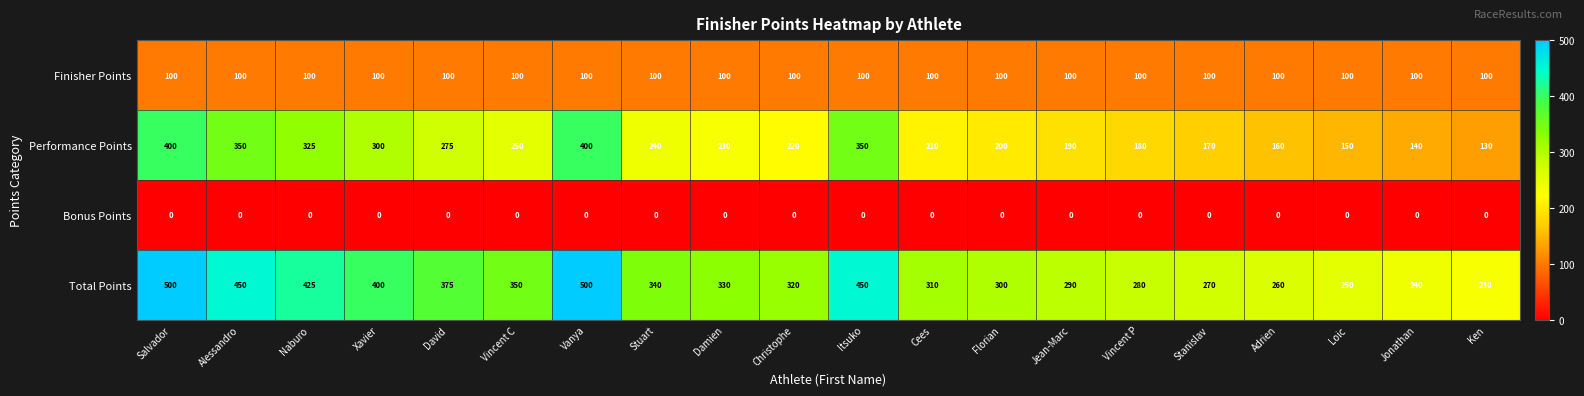

What is the spread (max minus min) of values at Florian?

300